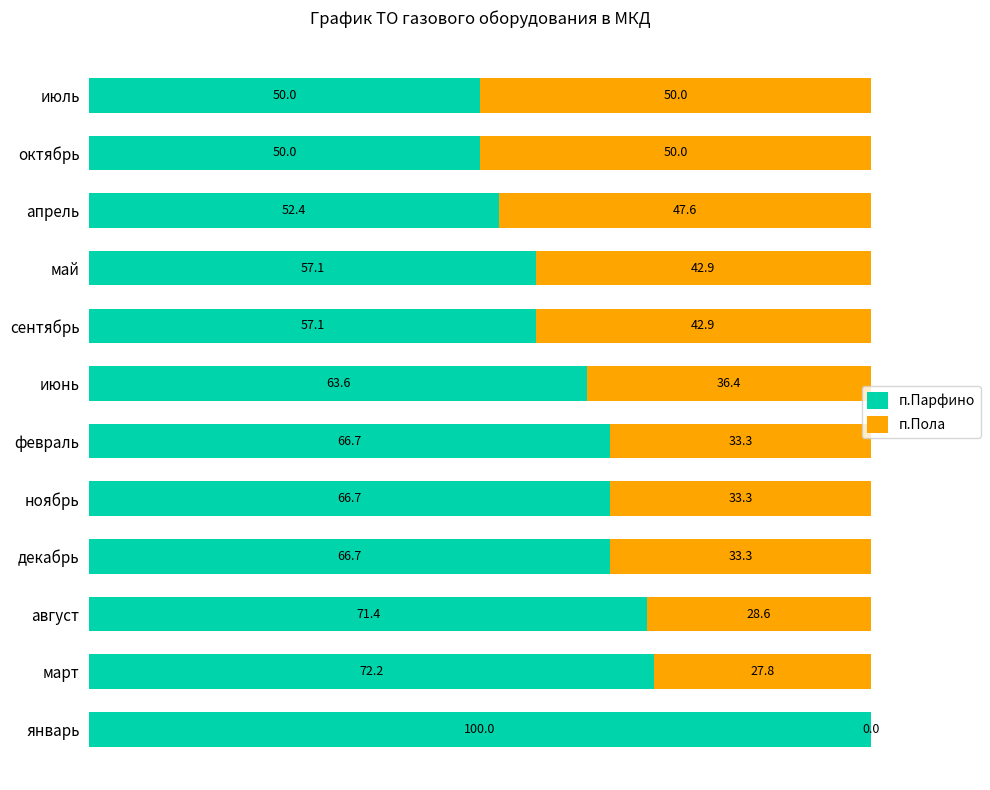

What value does the п.Парфино series have at май?

57.1